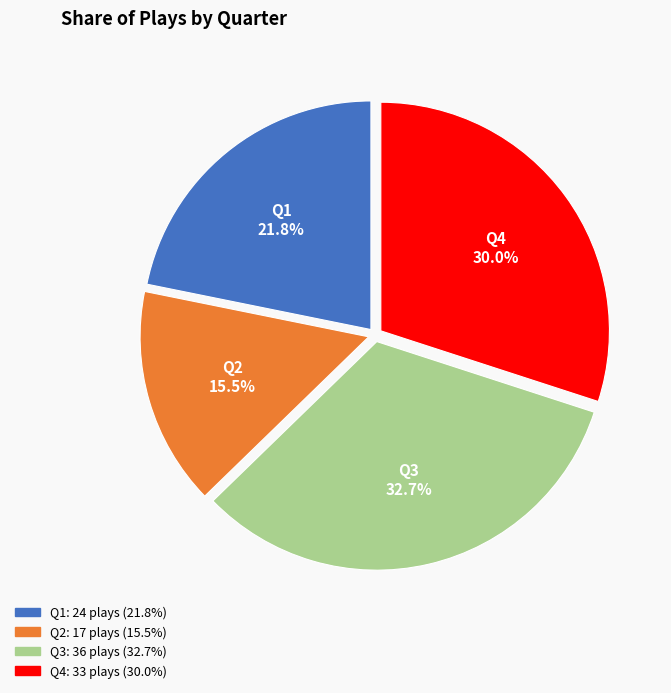

What percentage do Q4 and Q3 together represent?

62.7%